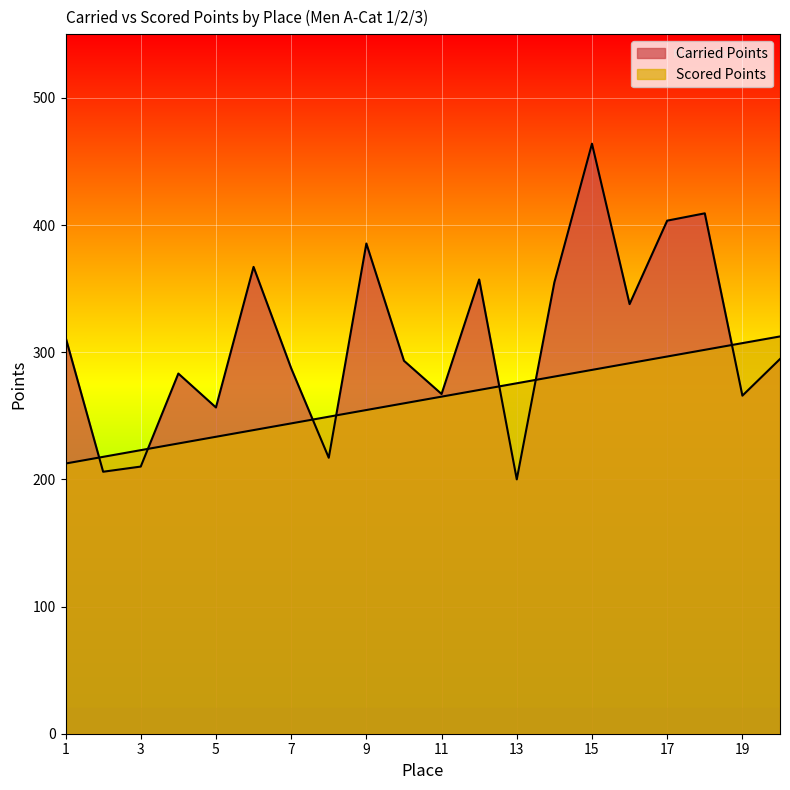

Count the number of categories in the chart.

20